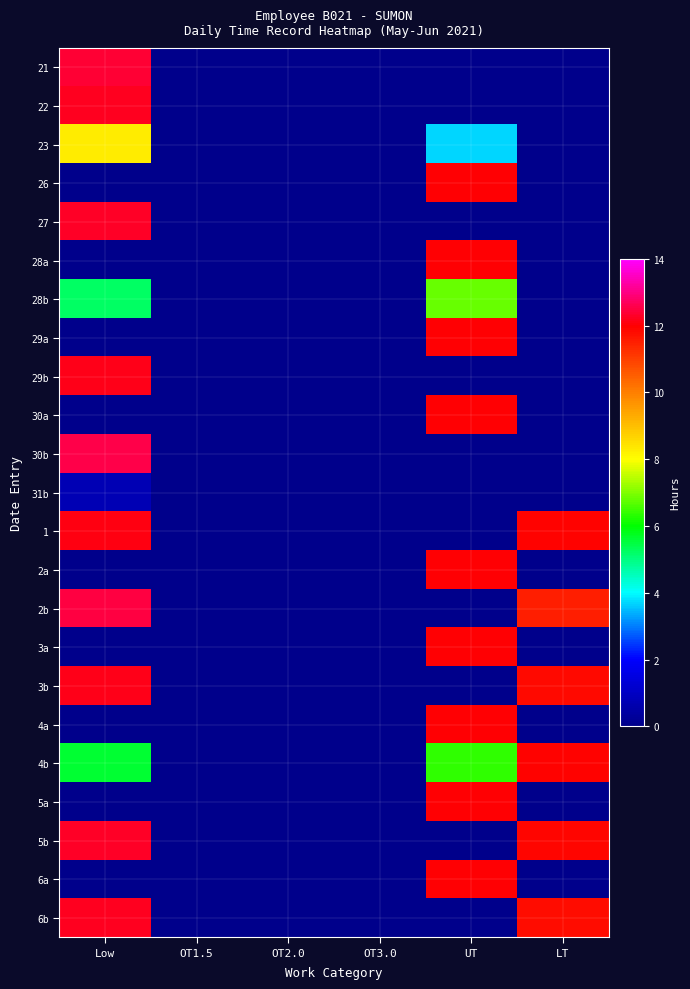

Rank the series by their maximum value, from lowest to highest.

31b, 28b, 23, 4b, 26, 28a, 29a, 30a, 2a, 3a, 4a, 5a, 6a, 1, 29b, 3b, 22, 6b, 5b, 27, 21, 2b, 30b